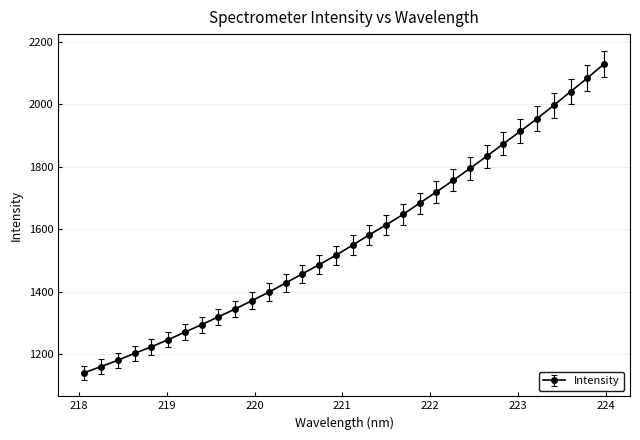

What is the value of the 2nd point from the left?

1160.3